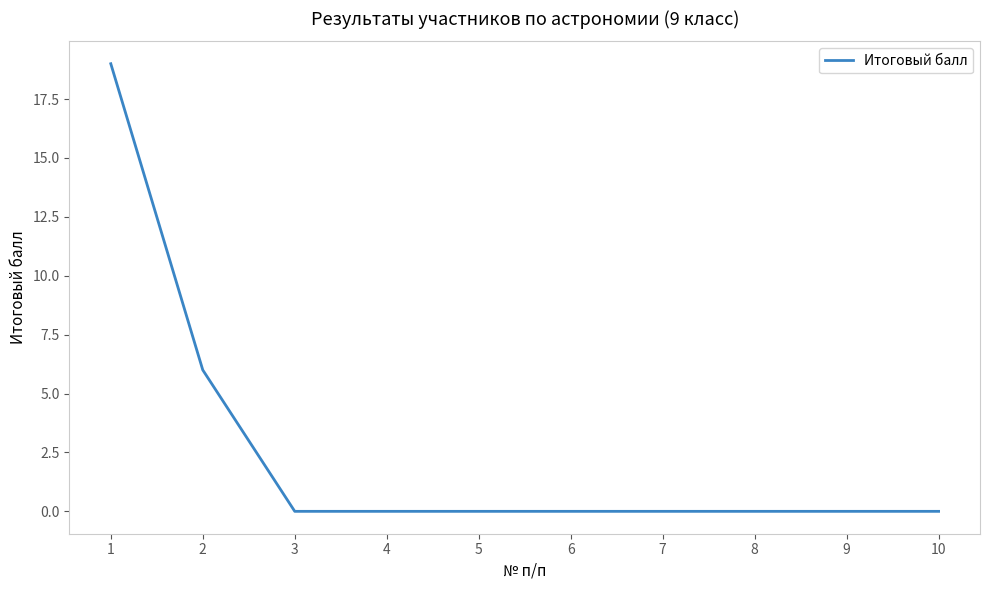

How many lines are shown in the chart?

1